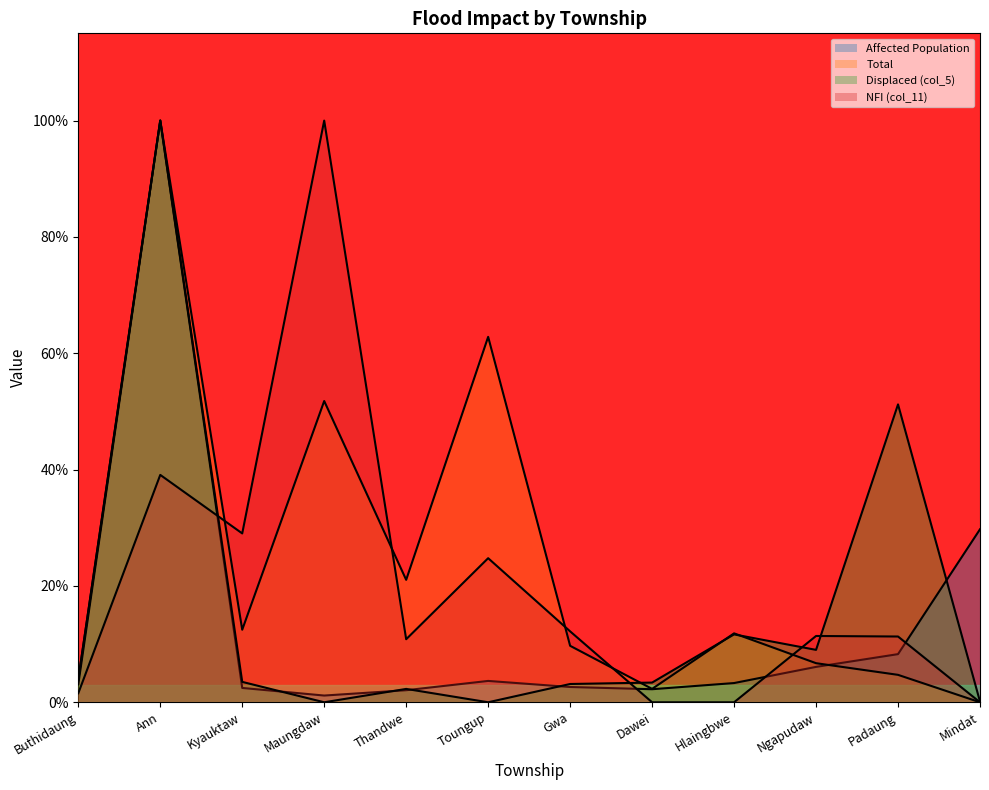

What is the difference between the second highest and second lowest values in the Total series?

0.6